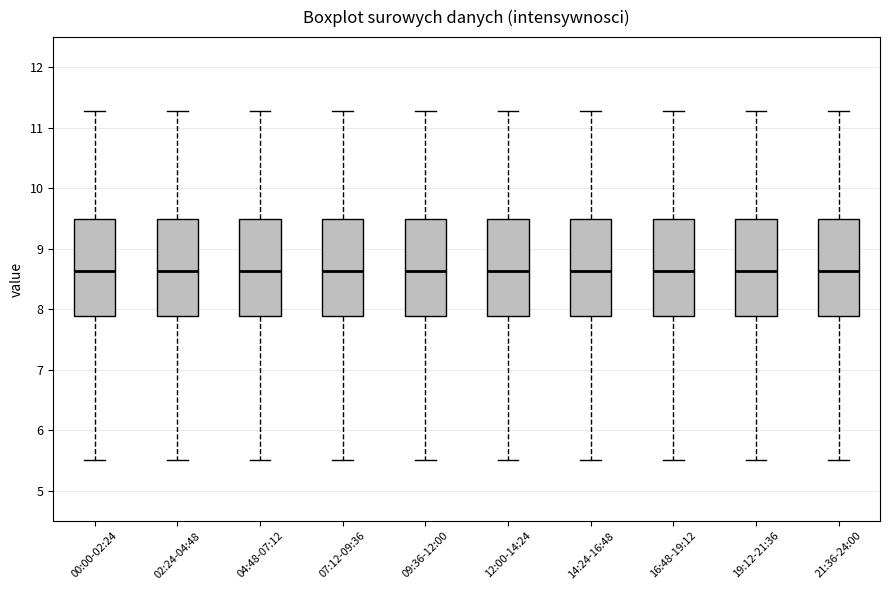

Reading left to right, read every box against the y-axis: the position of its median line, the range the box covers, and the ends of its whiskers. The values are not printed on the chart, so give them approximately, as read against the axis.

00:00-02:24: median 8.6, box 7.9 to 9.5, whiskers 5.5 to 11.3
02:24-04:48: median 8.6, box 7.9 to 9.5, whiskers 5.5 to 11.3
04:48-07:12: median 8.6, box 7.9 to 9.5, whiskers 5.5 to 11.3
07:12-09:36: median 8.6, box 7.9 to 9.5, whiskers 5.5 to 11.3
09:36-12:00: median 8.6, box 7.9 to 9.5, whiskers 5.5 to 11.3
12:00-14:24: median 8.6, box 7.9 to 9.5, whiskers 5.5 to 11.3
14:24-16:48: median 8.6, box 7.9 to 9.5, whiskers 5.5 to 11.3
16:48-19:12: median 8.6, box 7.9 to 9.5, whiskers 5.5 to 11.3
19:12-21:36: median 8.6, box 7.9 to 9.5, whiskers 5.5 to 11.3
21:36-24:00: median 8.6, box 7.9 to 9.5, whiskers 5.5 to 11.3